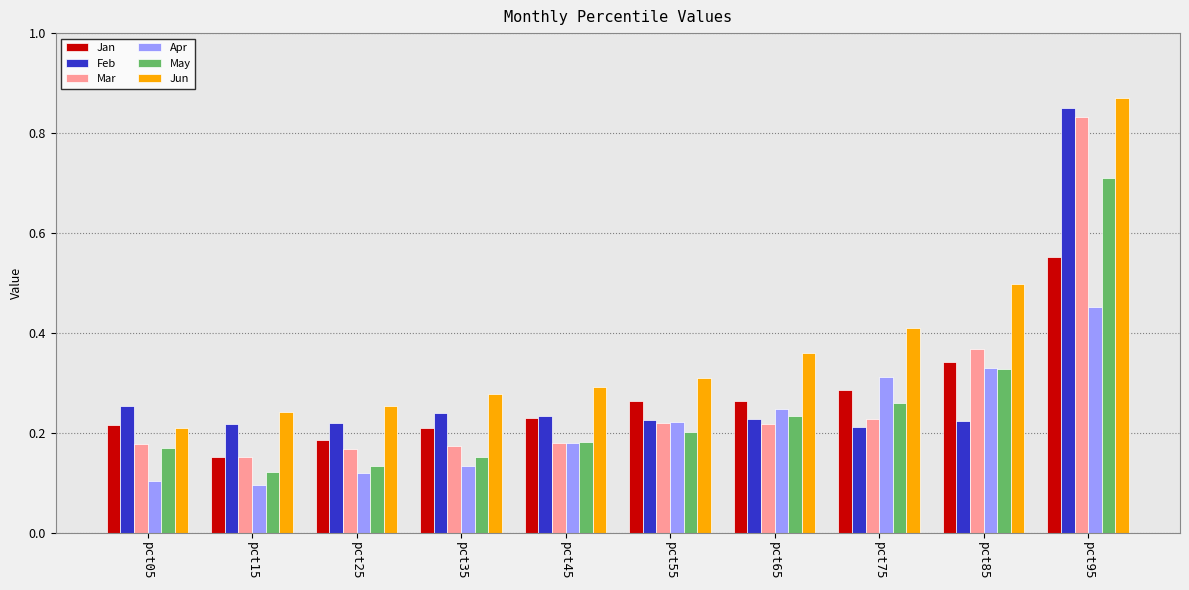

At how many categories does at least one series exceed 0?

10